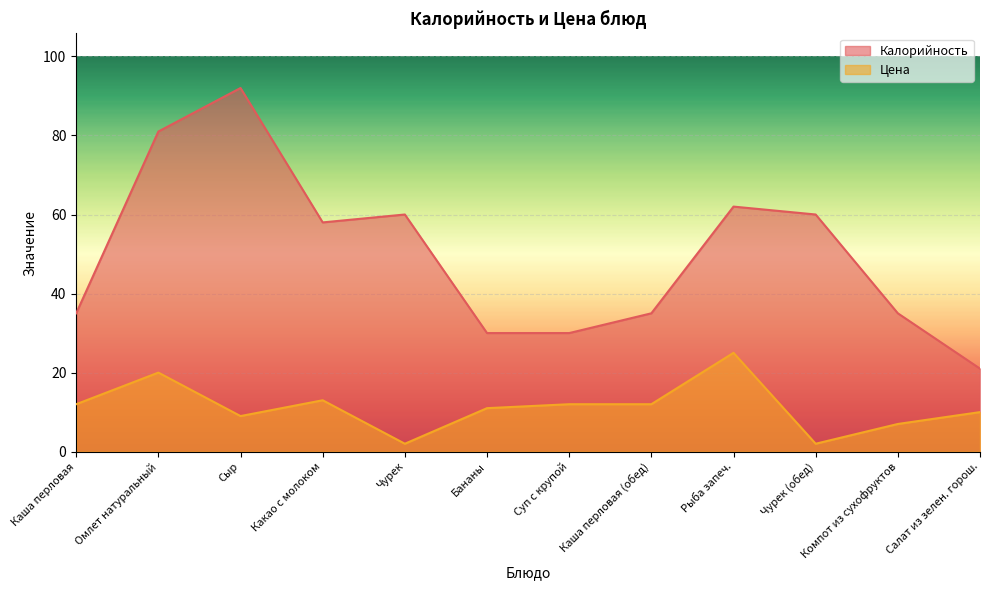

What are all the series names shown in the legend?

Калорийность, Цена